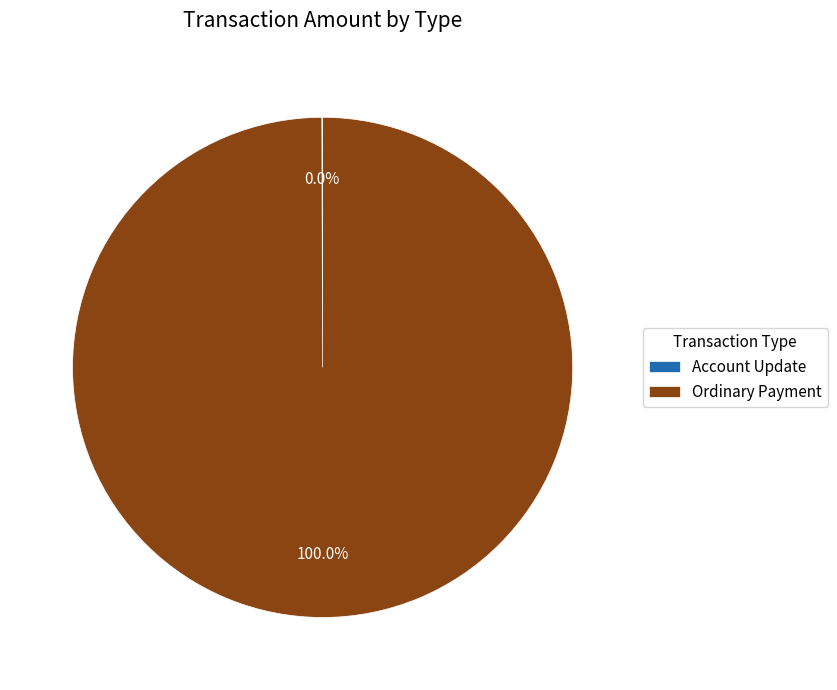

Is there any slice that represents more than half of the pie?

Yes